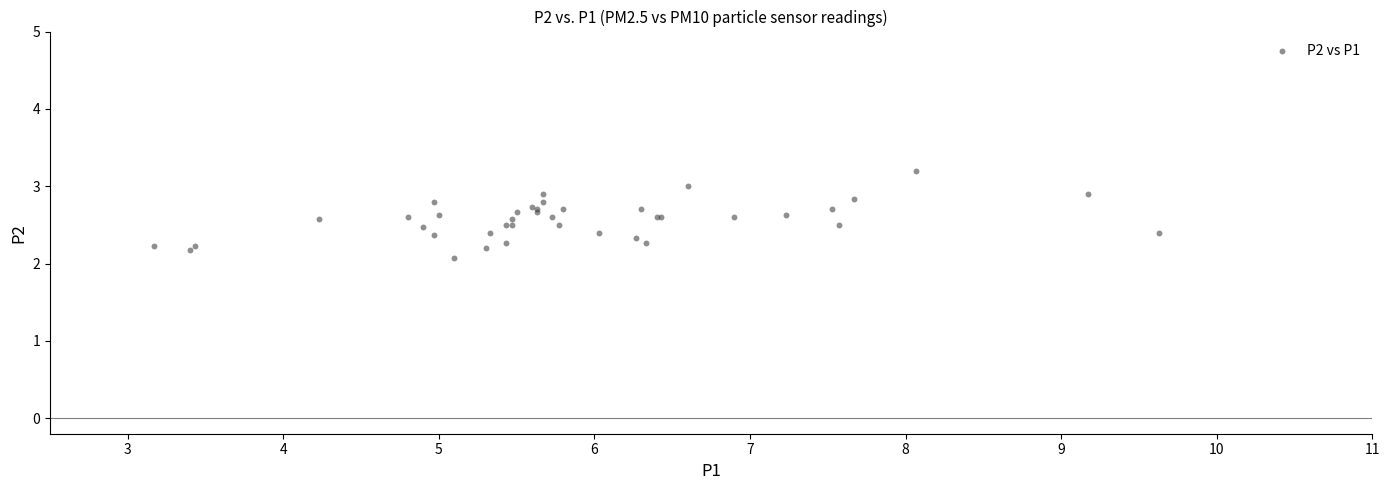

What Y value in the scatter plot is closest to 2?

2.1